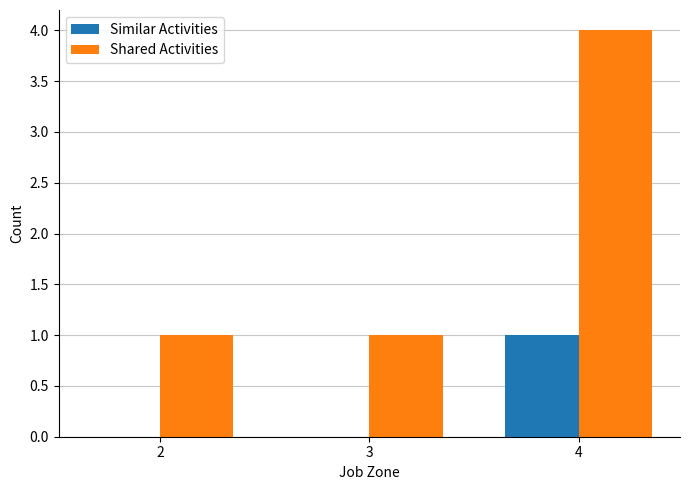

Which series changed the most between 3 and 4?

Shared Activities